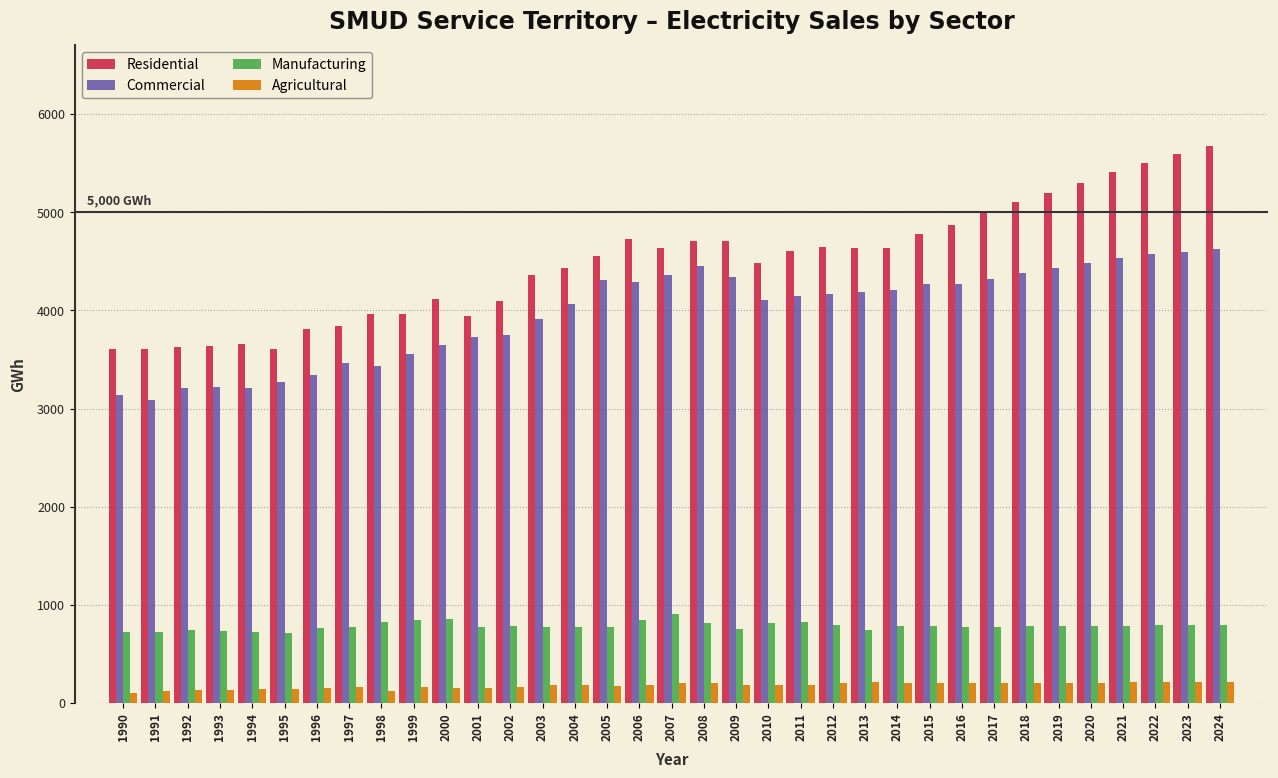

What is the sum of the Commercial values at 2005 and 2021?

8839.7